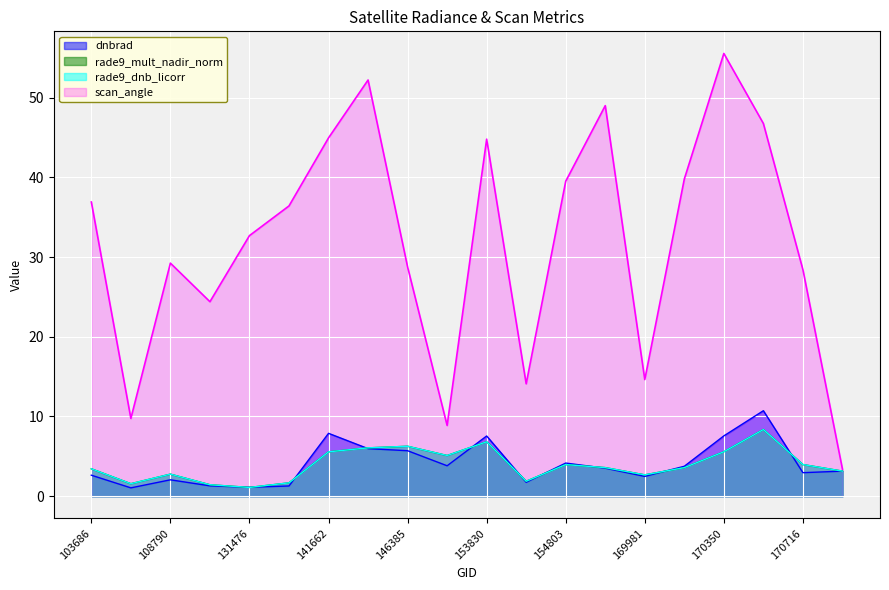

What value does the dnbrad series have at 108790?

2.1